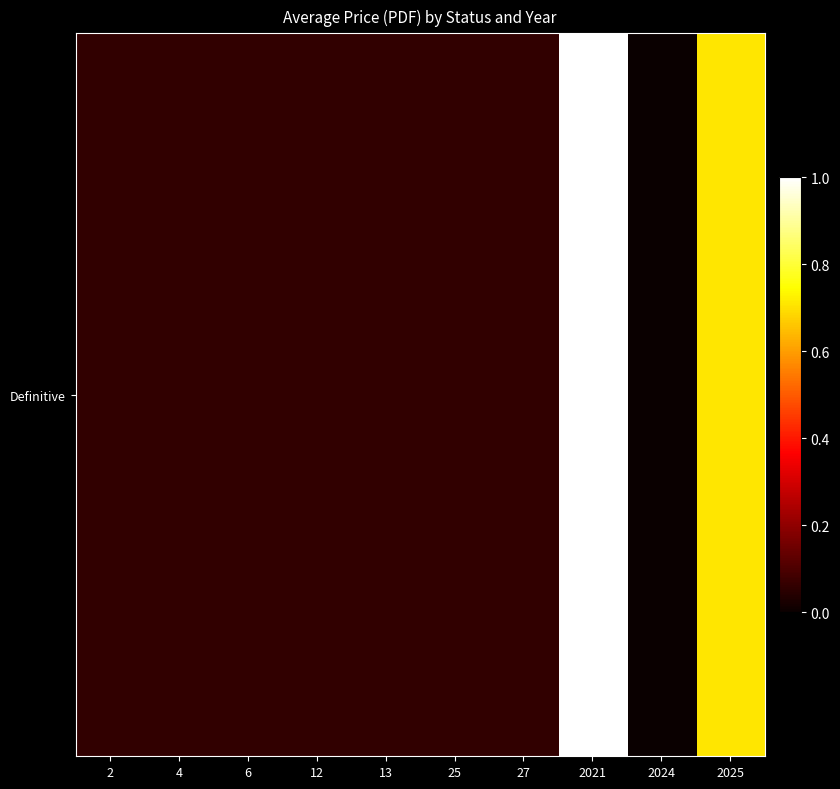

What is the change in value from 6 to 2025?

+0.6